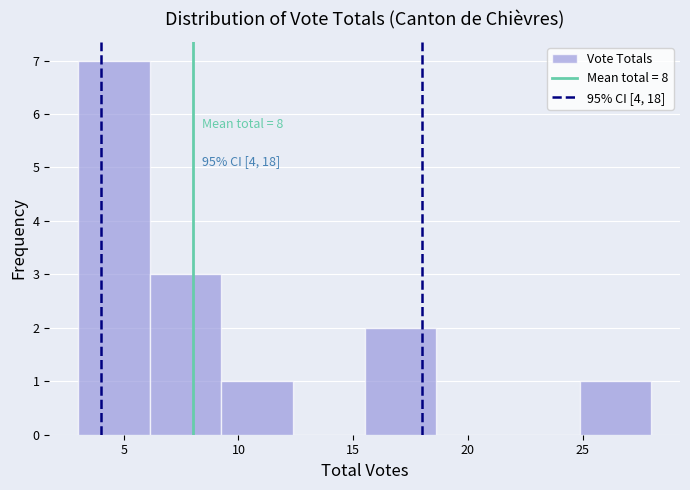

Which range on the x-axis has the tallest bar?

3.0 to 6.0